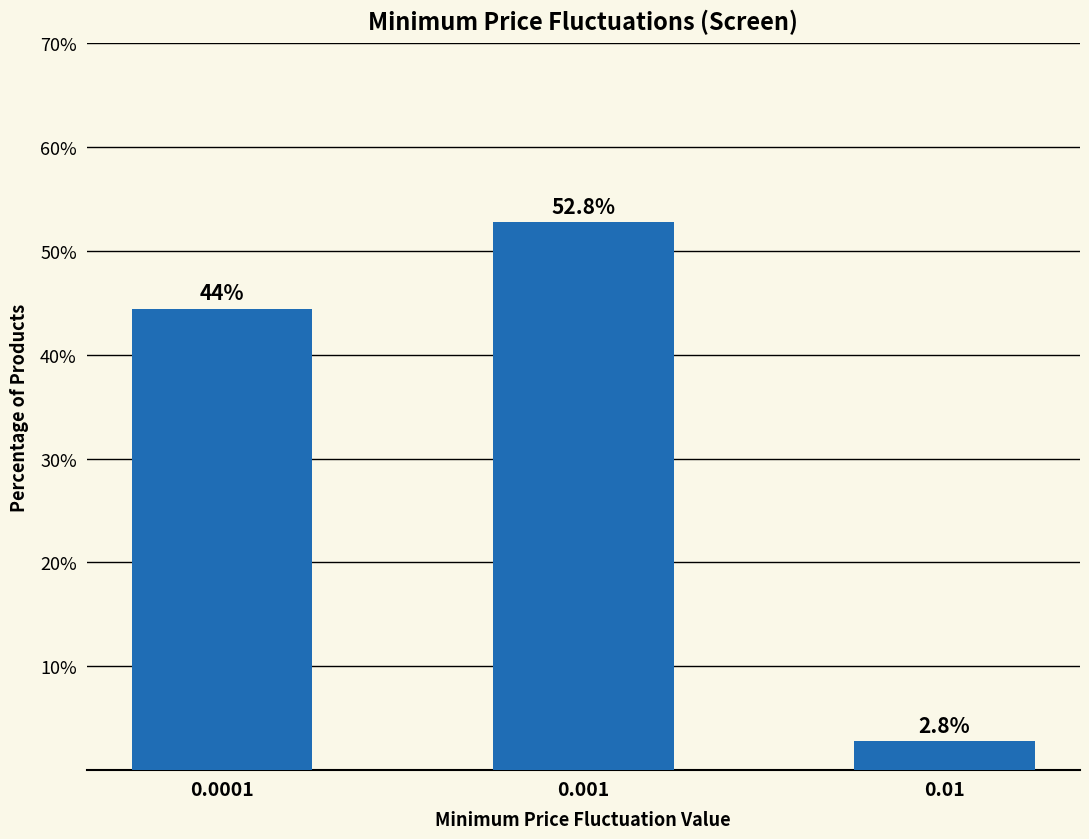

Reading left to right, transcribe all the data shown in this chart.

44.4	52.8	2.8